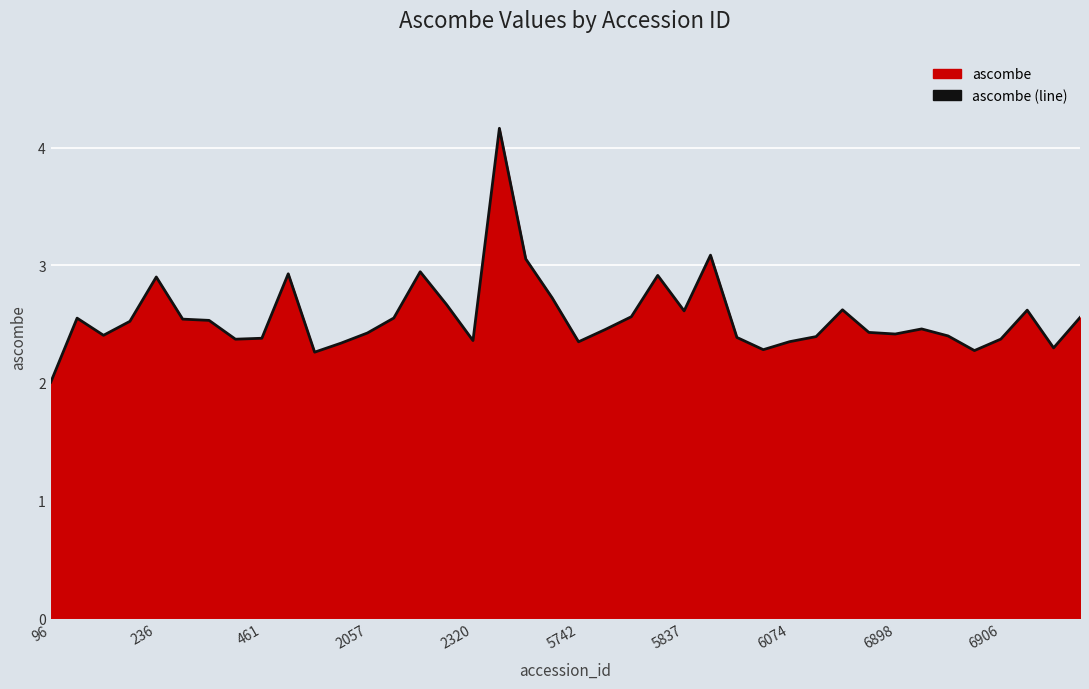

At which category does the chart reach its peak across all series?

17